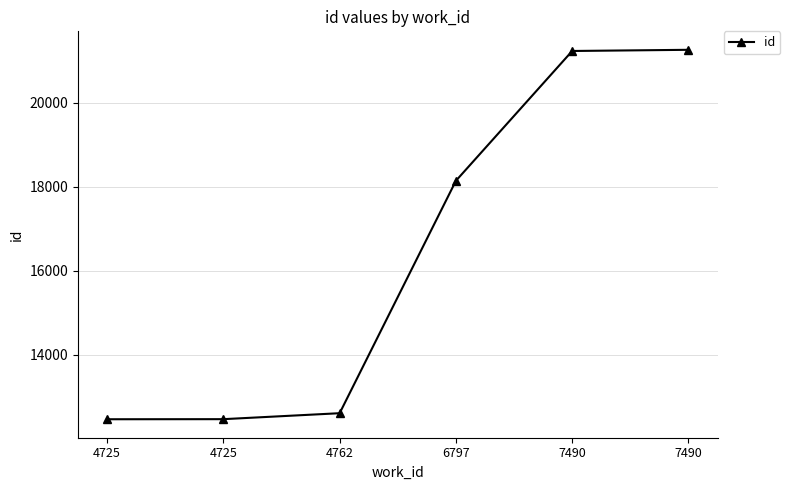

Where is the data nearest to the value 16863?

6797